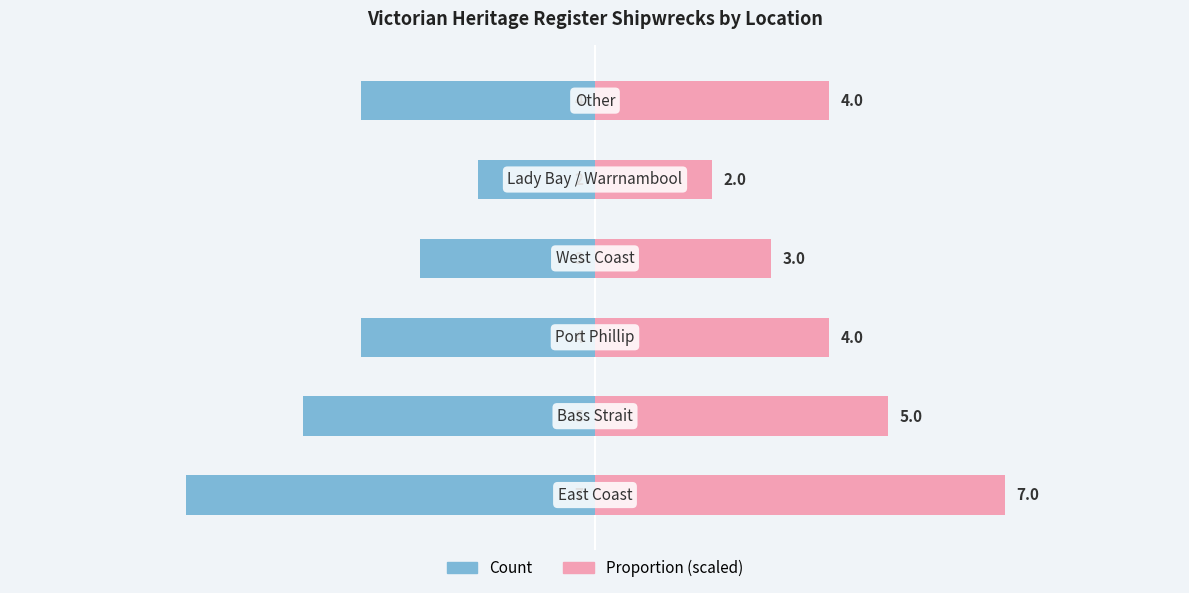

How many Proportion (right) values are between 3 and 5?

4